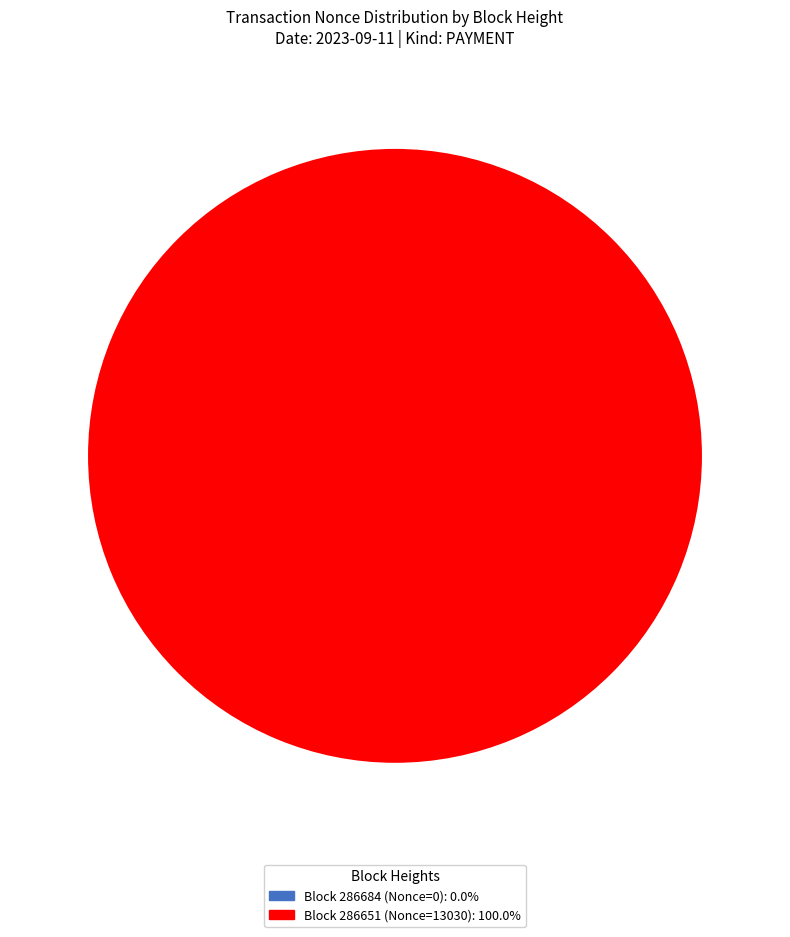

Which category has the biggest portion of the pie?

286651